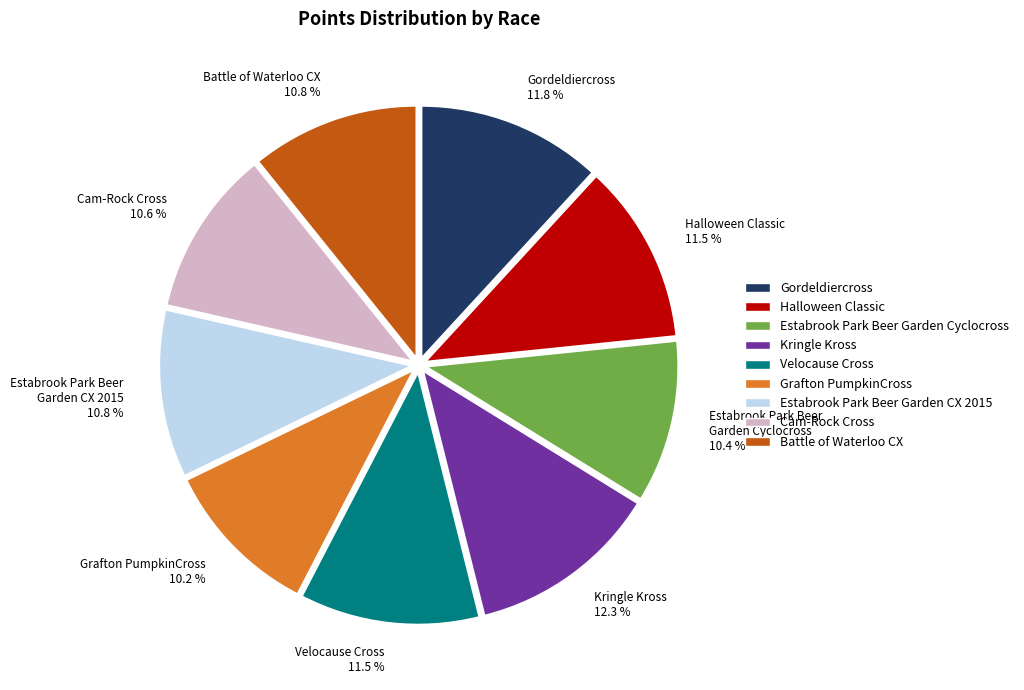

To the nearest percent, what is the difference between the largest and smallest slice percentages?

2%